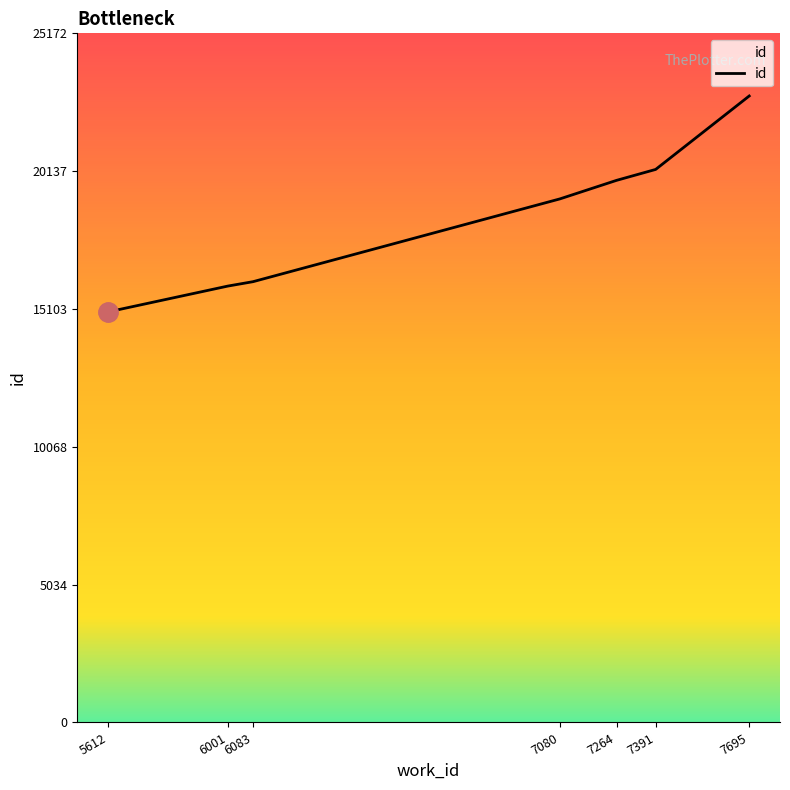

Which label corresponds to the largest value in the chart?

7695